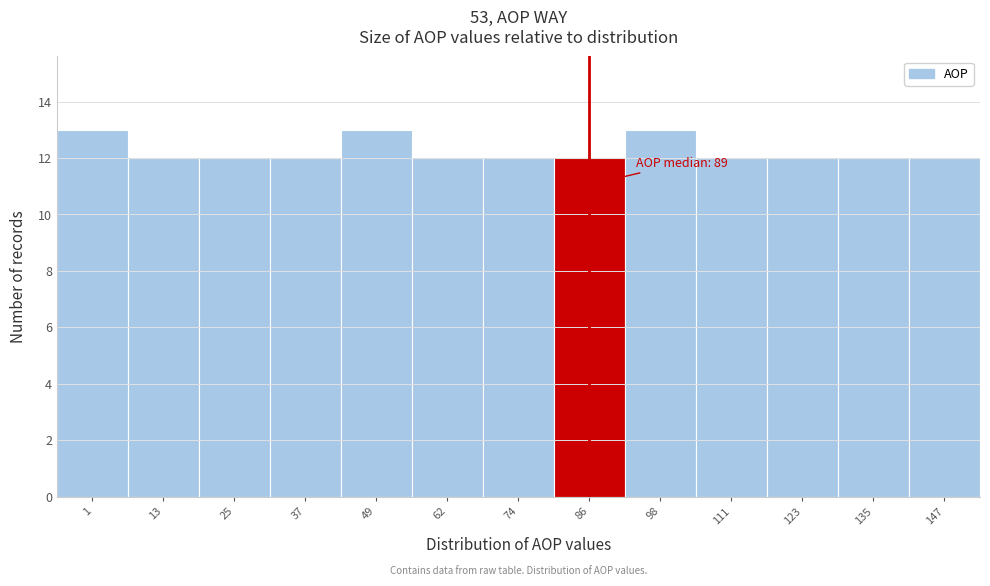

Reading left to right, what are all the values shown in this chart?

1=13	13=12	25=12	37=12	49=13	62=12	74=12	86=12	98=13	111=12	123=12	135=12	147=12